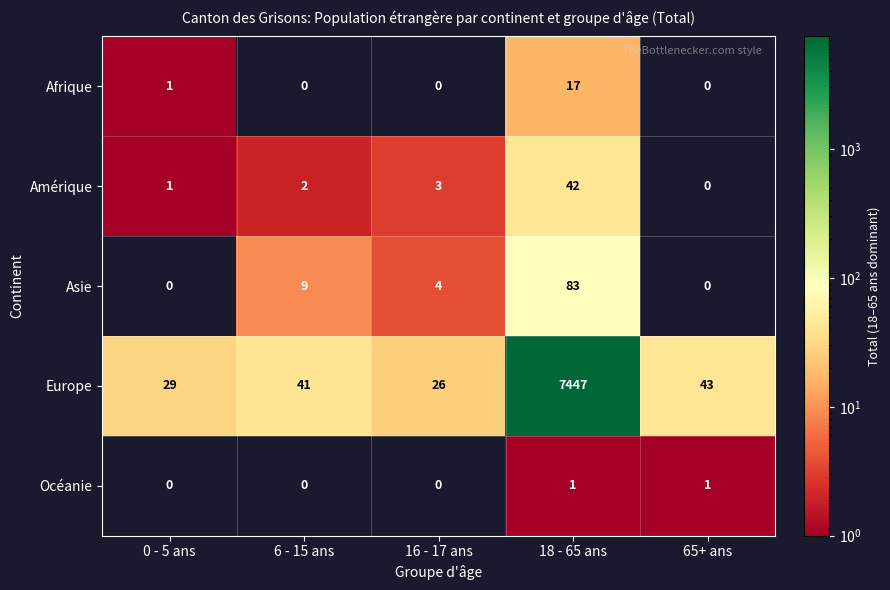

The value of Amérique at 65+ ans is 0. True or false?

True